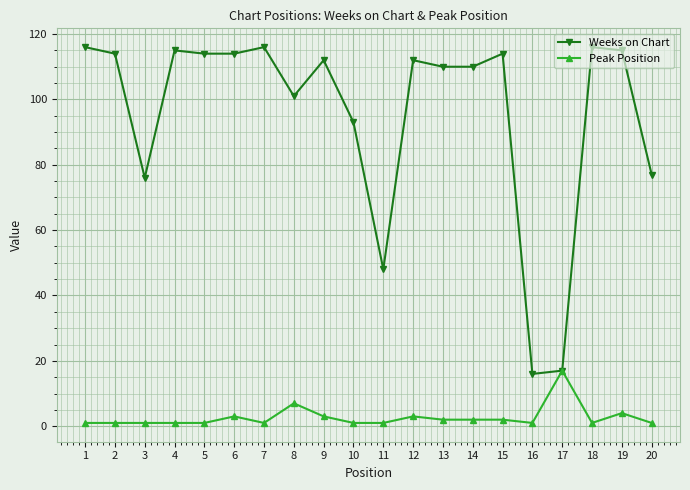

What is the value of the Weeks on Chart point at the 13th from the left?

110